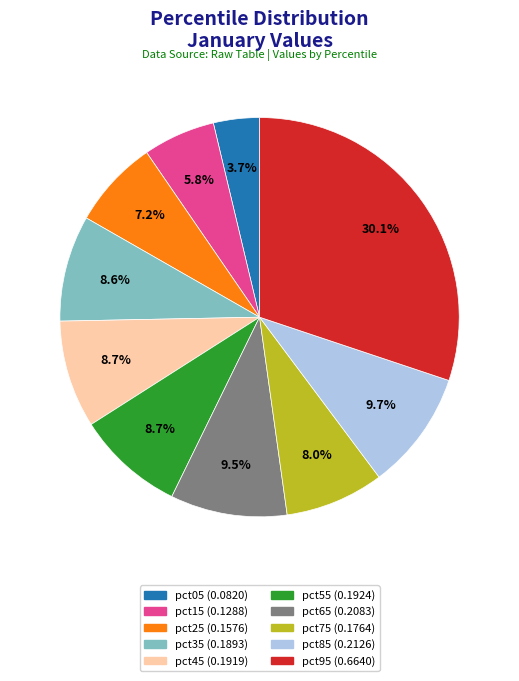

Is it true that pct35 is 1% of the pie?

False